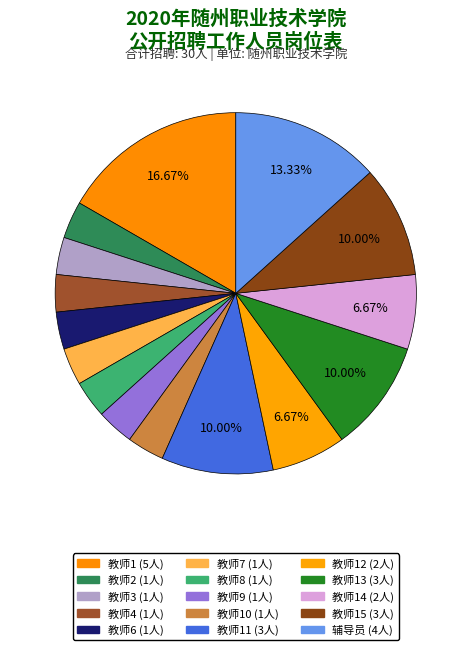

Count the number of slices in the pie.

15